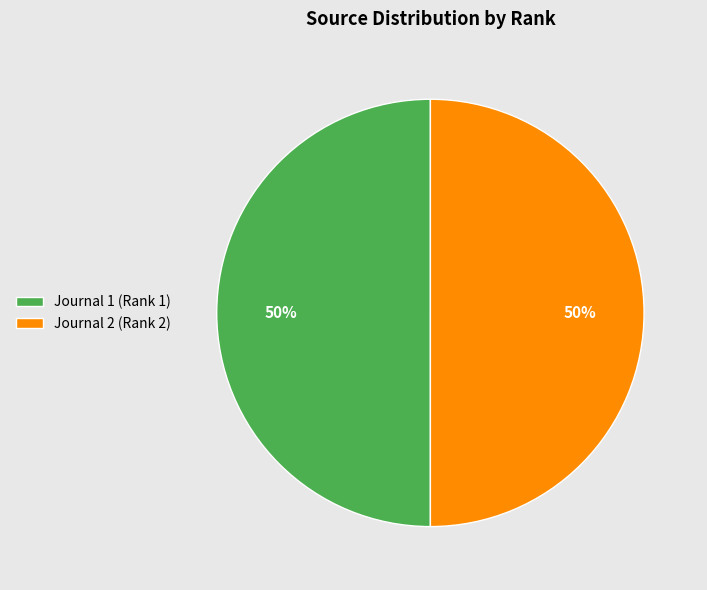

Do Journal 2 (Rank 2) and Journal 1 (Rank 1) together represent more than half of the pie?

Yes